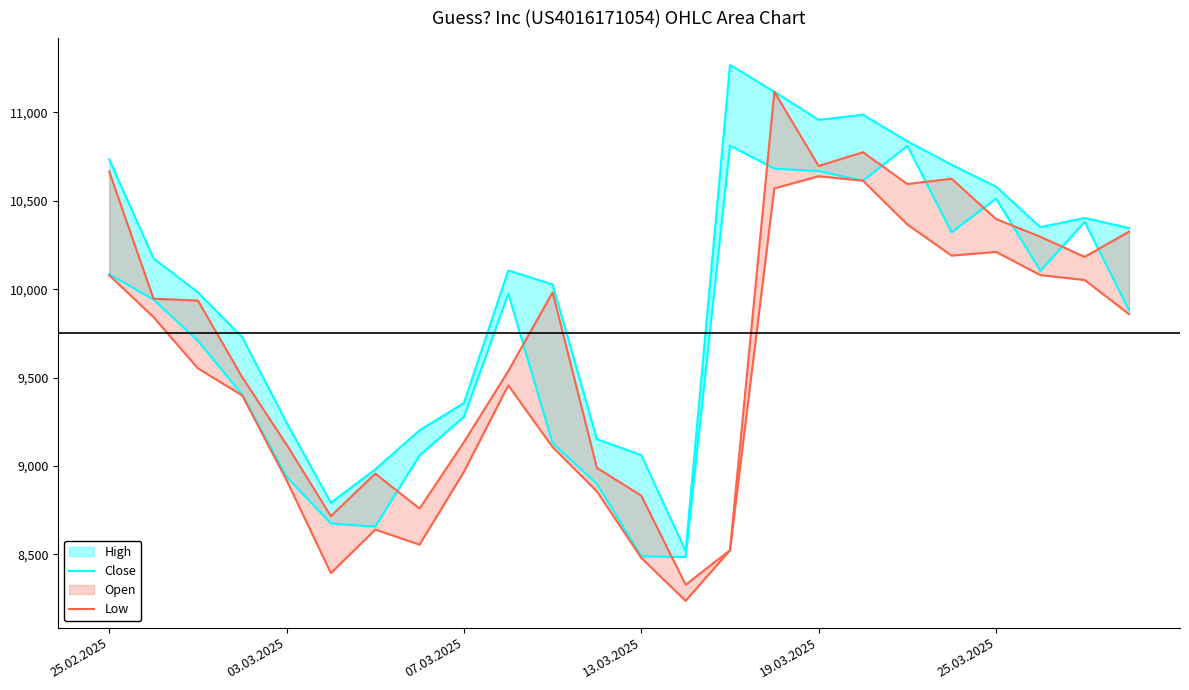

At which label is Close closest to 9648?

07.03.2025